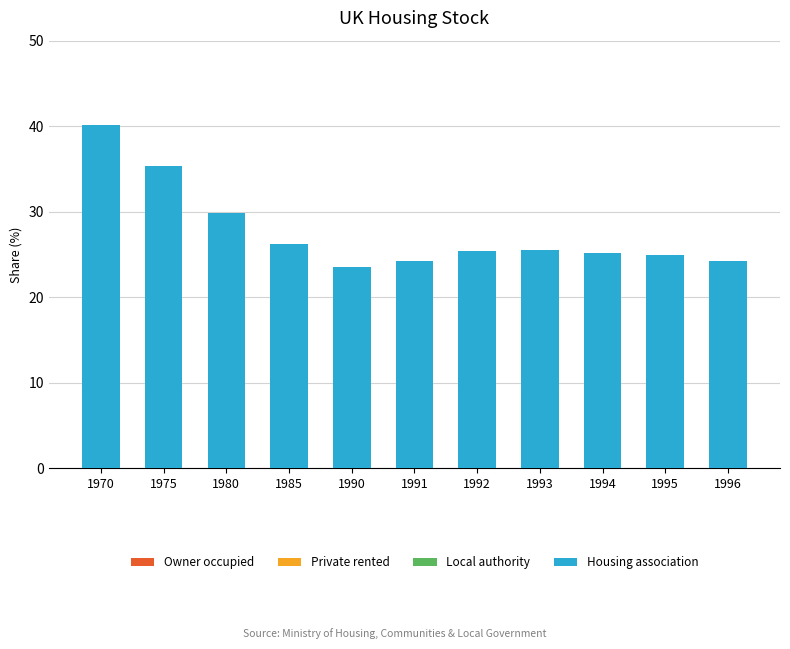

Which label corresponds to the largest value in the chart?

1970